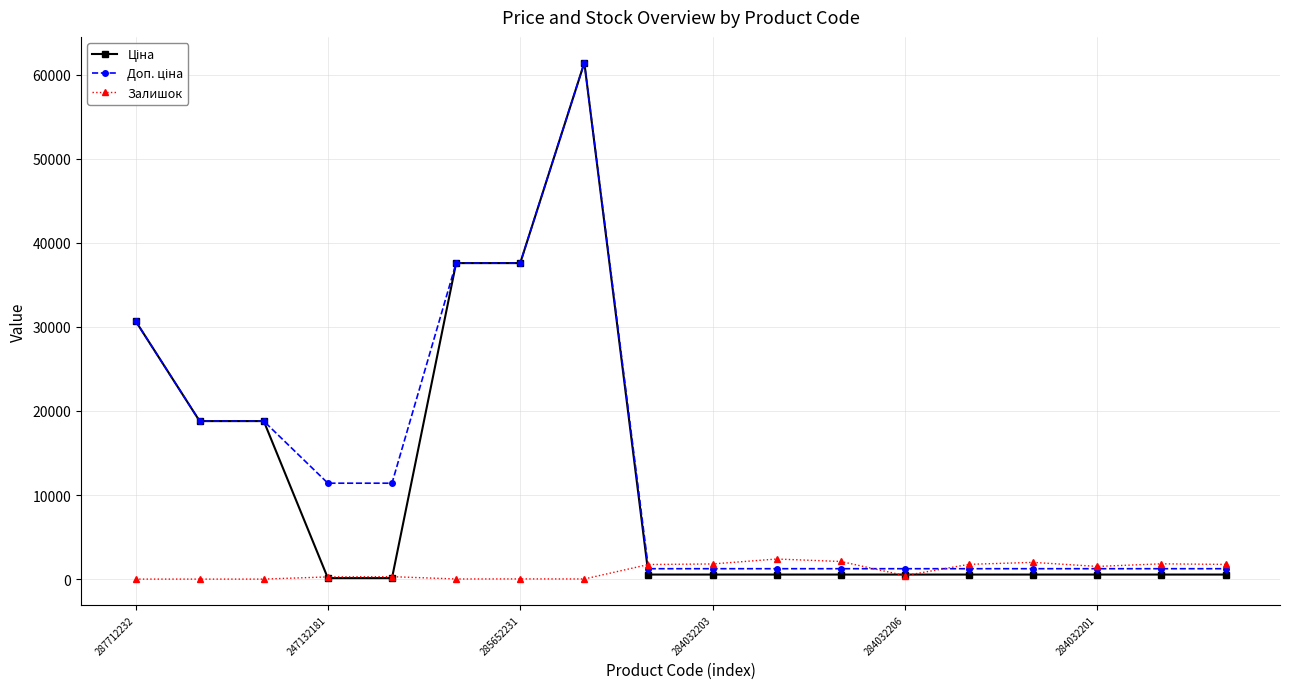

What is the greatest value displayed?

61434.3